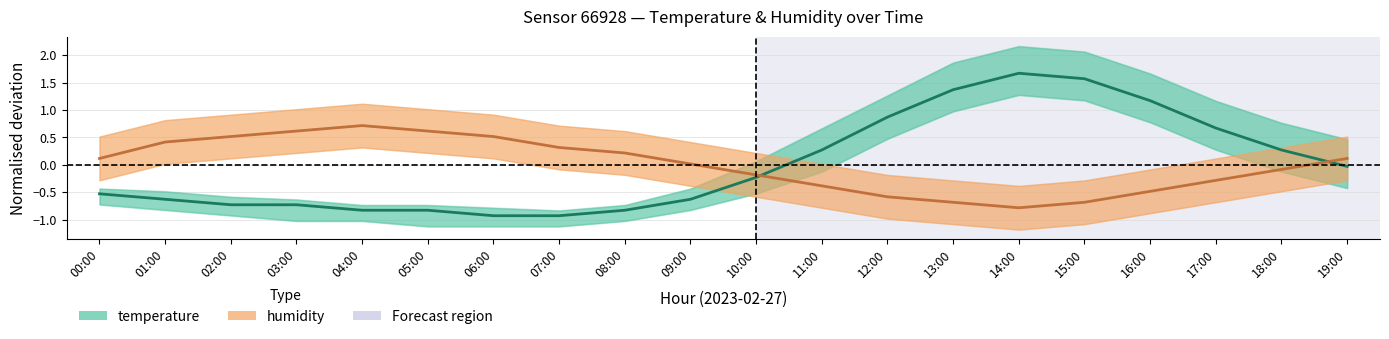

What is the total value across all series at 10:00?

-0.4